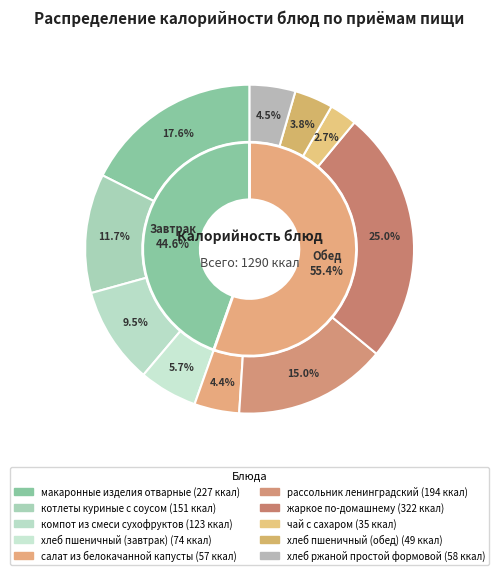

To the nearest percent, what is the average slice percentage?

10%